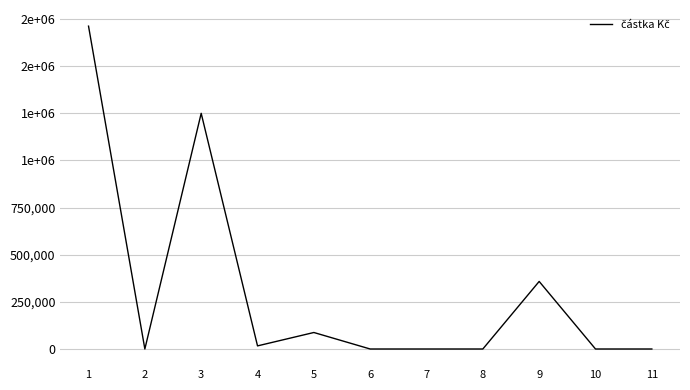

Does the chart display data point markers on the line(s)?

No